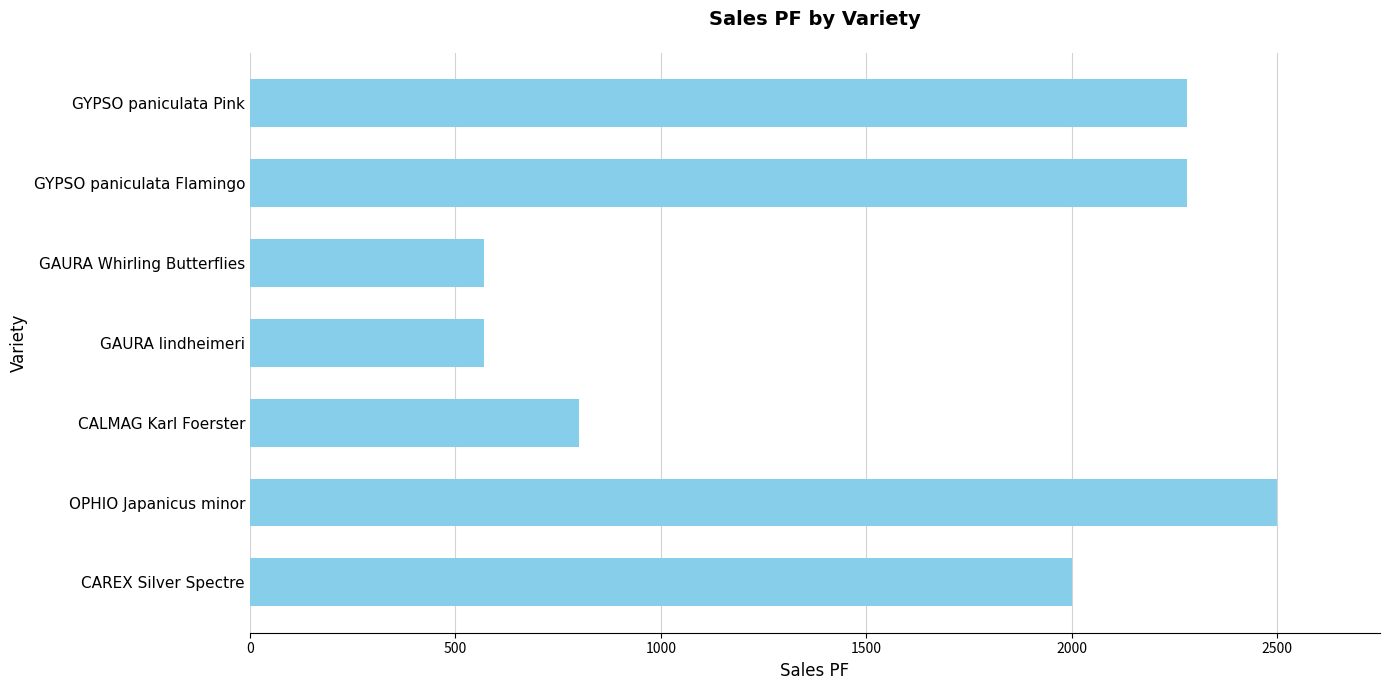

Does the chart contain any negative values?

No